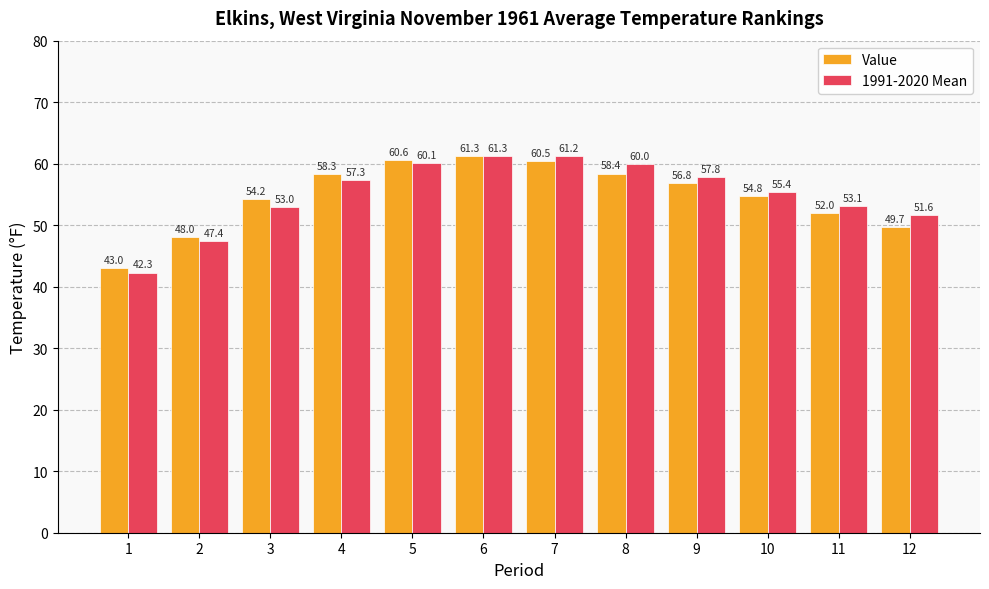

What is the difference between the highest and lowest values at 4?

1.0